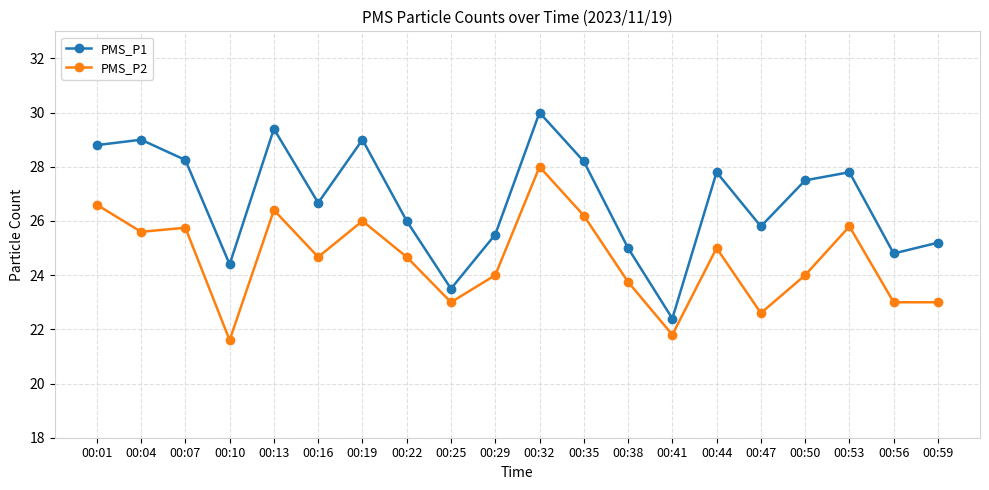

List the series in order of their overall mean, highest first.

PMS_P1, PMS_P2